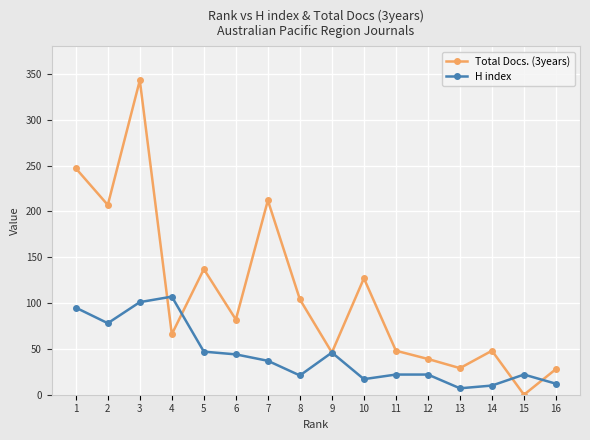

What is the value of the Total Docs. (3years) point at the 1st from the left?

247